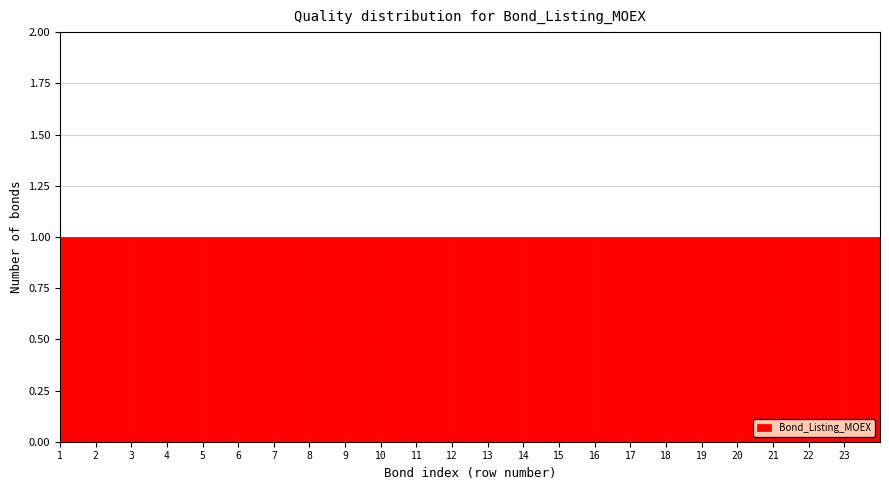

How tall is the bar that spans 20 to 21 on the x-axis? The values are not printed on the chart, so give them approximately, as read against the axis.

1